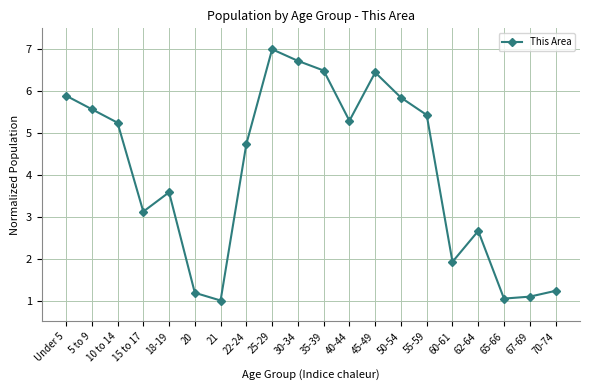

Reading left to right, transcribe all the data shown in this chart.

Under 5=5.9	5 to 9=5.6	10 to 14=5.2	15 to 17=3.1	18-19=3.6	20=1.2	21=1.0	22-24=4.7	25-29=7.0	30-34=6.7	35-39=6.5	40-44=5.3	45-49=6.4	50-54=5.8	55-59=5.4	60-61=1.9	62-64=2.7	65-66=1.0	67-69=1.1	70-74=1.2